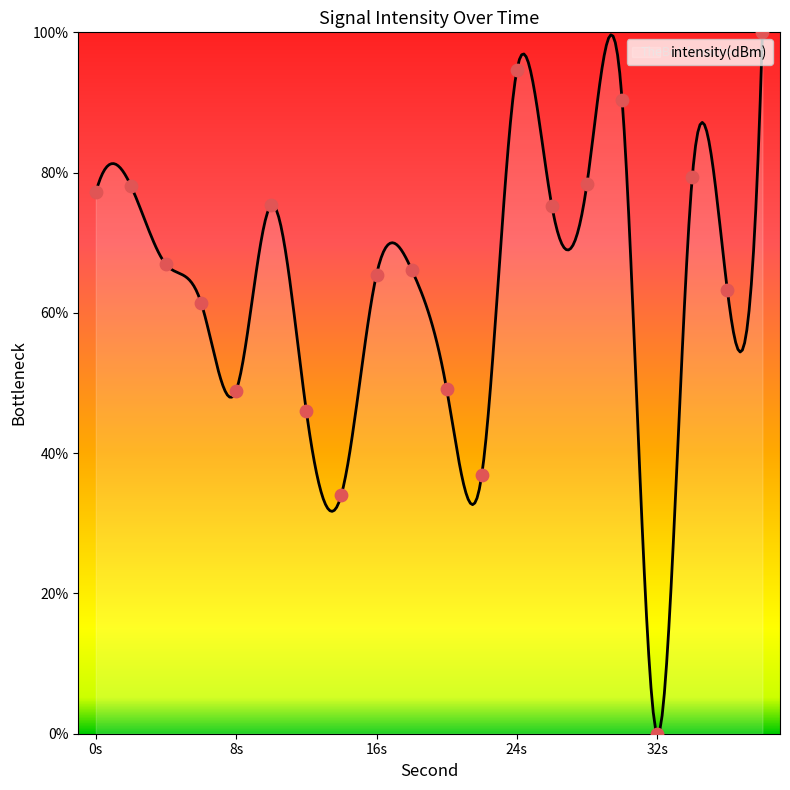

What is the change in value from 16 to 30?

+24.9